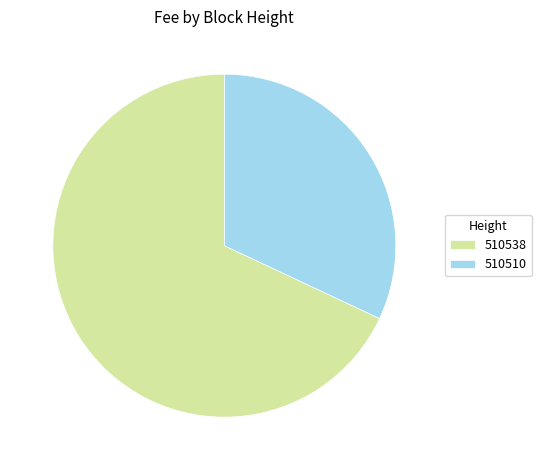

Which slice represents more than half of the pie?

510538